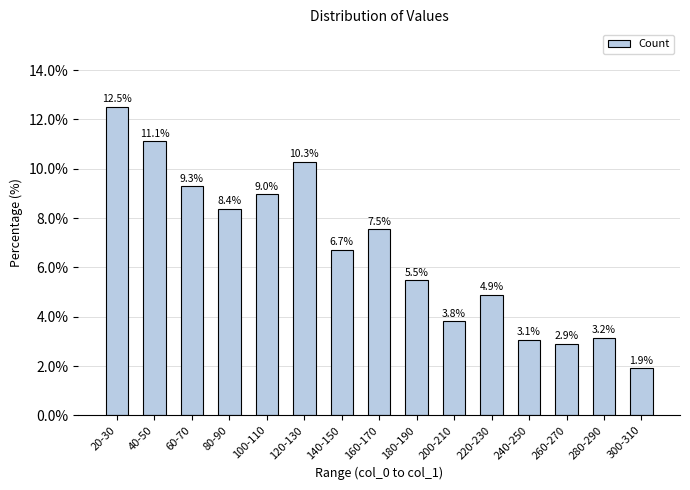

List the labels in order of value, largest first.

20-30, 40-50, 120-130, 60-70, 100-110, 80-90, 160-170, 140-150, 180-190, 220-230, 200-210, 280-290, 240-250, 260-270, 300-310